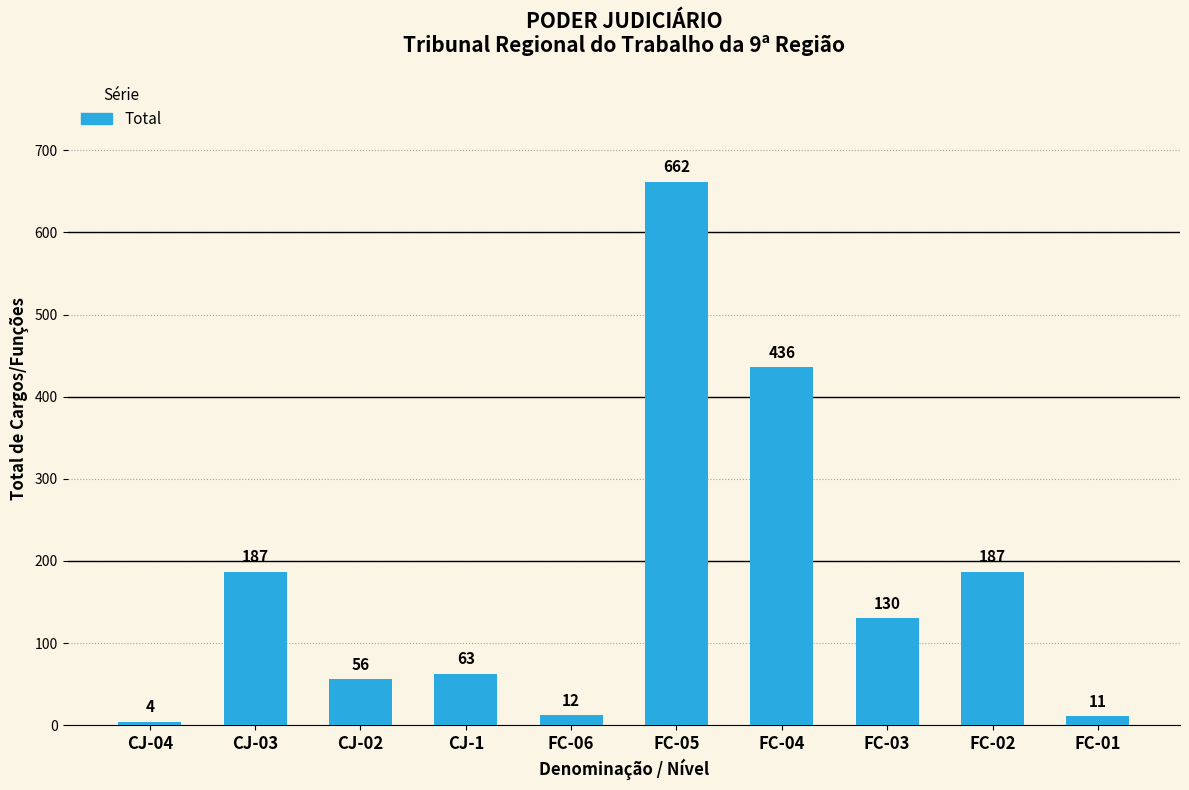

True or false: the data shows 130 at FC-03.

True